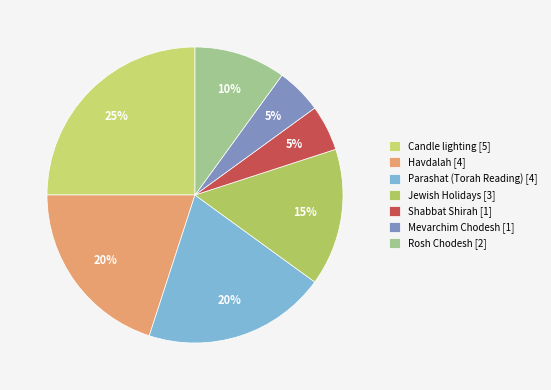

To the nearest percent, what percentage of the pie is Havdalah?

20%